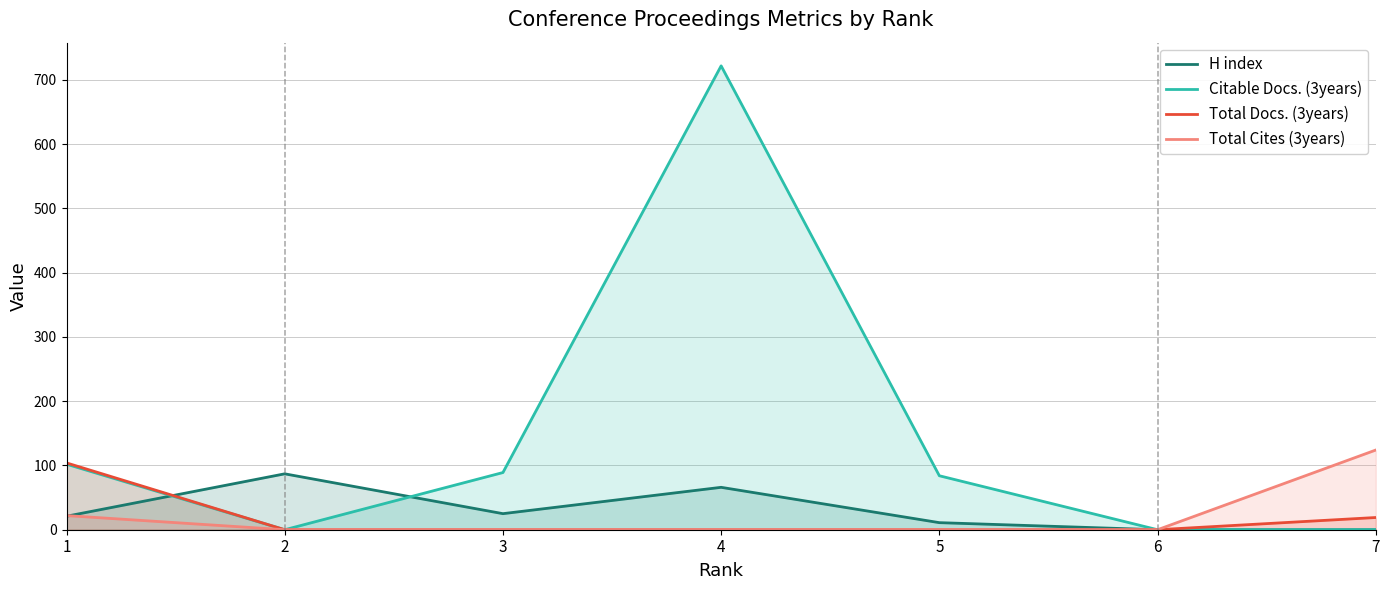

Is the value of Total Cites (3years) at 2 greater than the value of H index at 2?

No